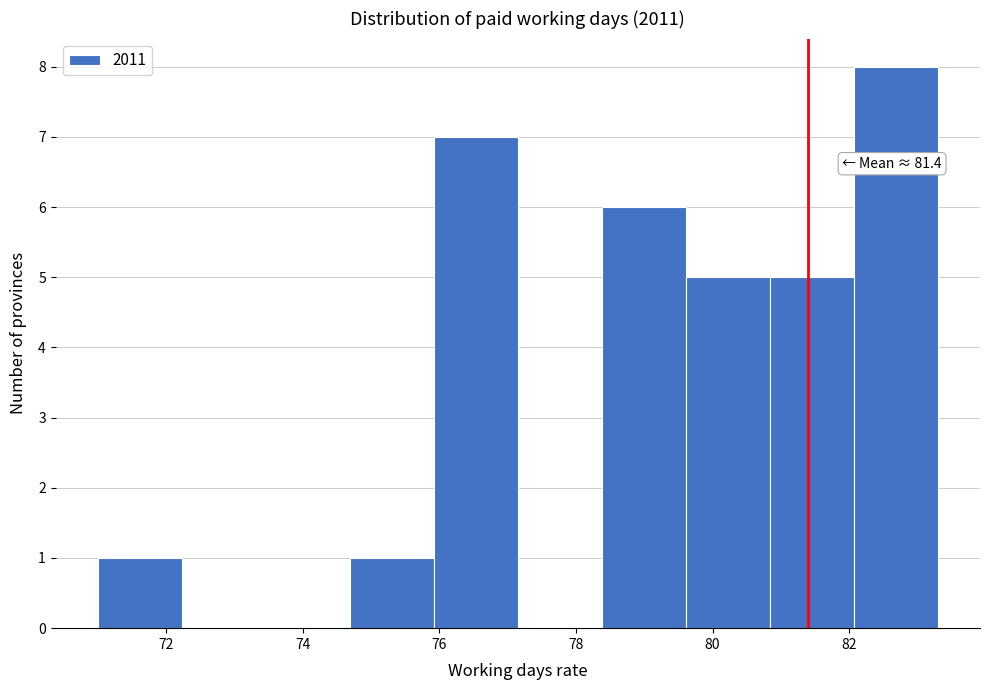

Over which range of the x-axis is the bar tallest?

82.0 to 83.4